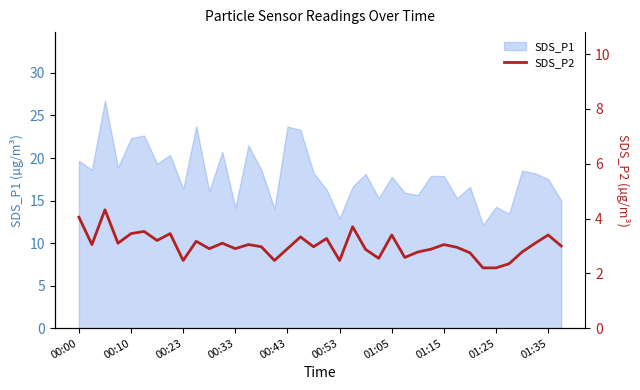

What is the change in value from 11 to 29?

-0.1